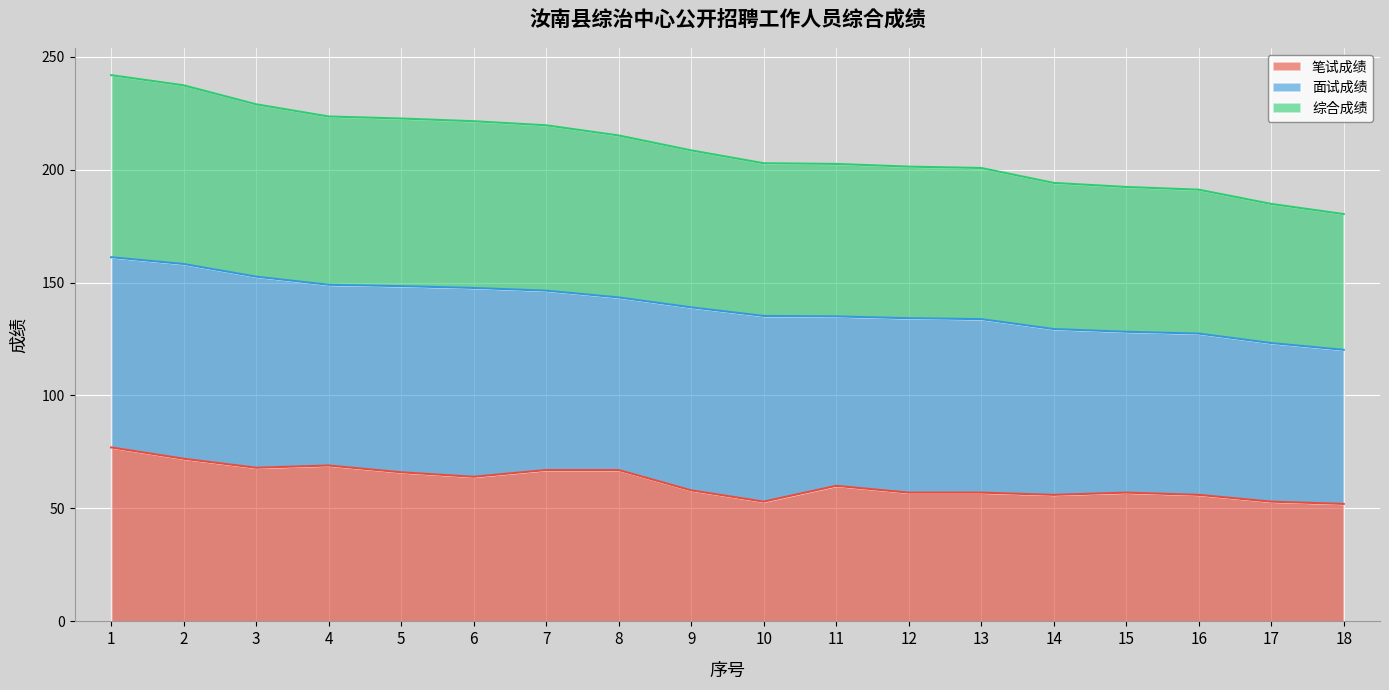

What is the total value across all series at 11?

202.5